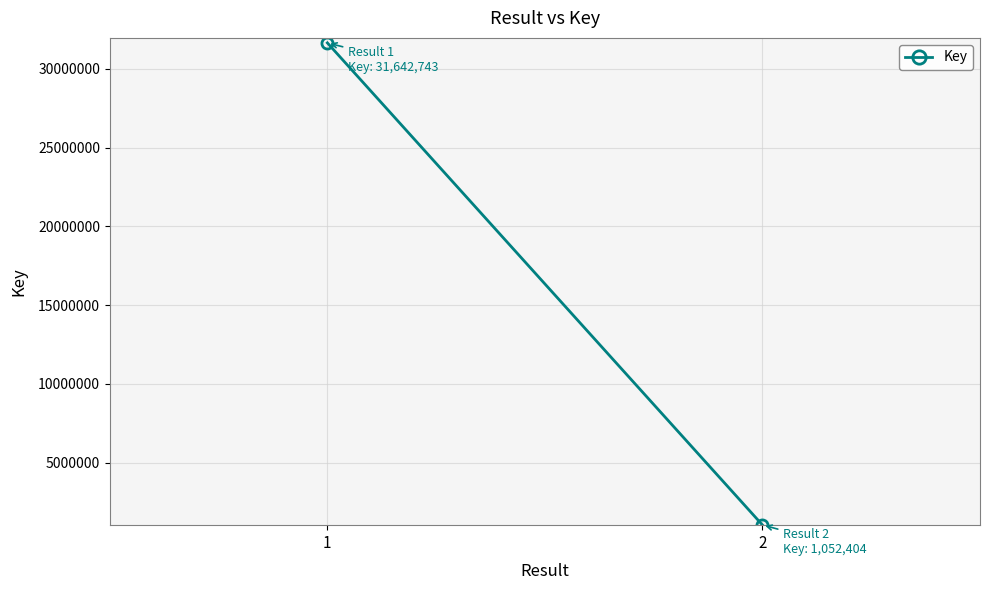

Approximately how many times larger is the value at 1 compared to 2?

30.1